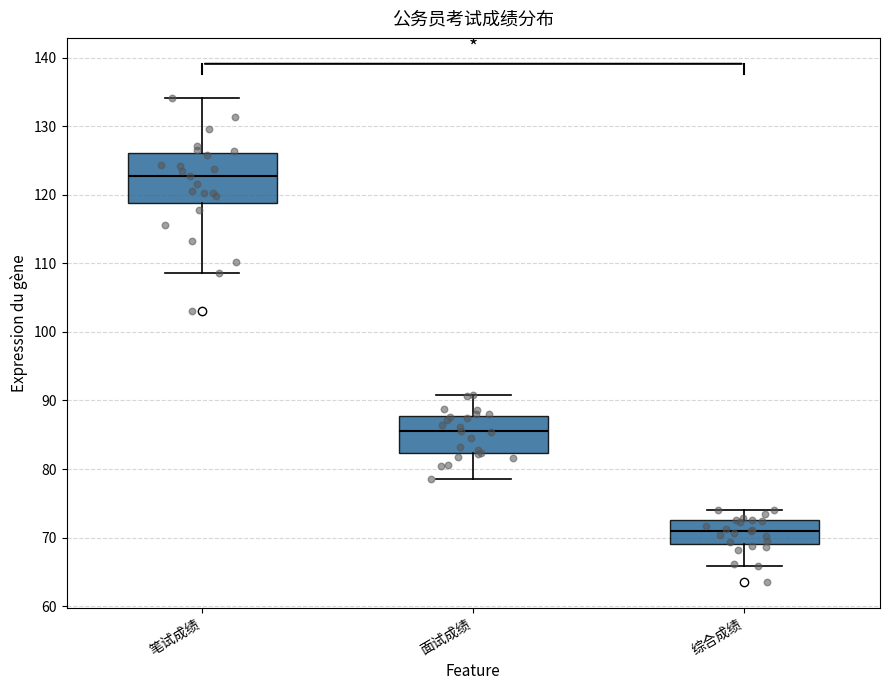

Which box's median line is the lowest?

综合成绩